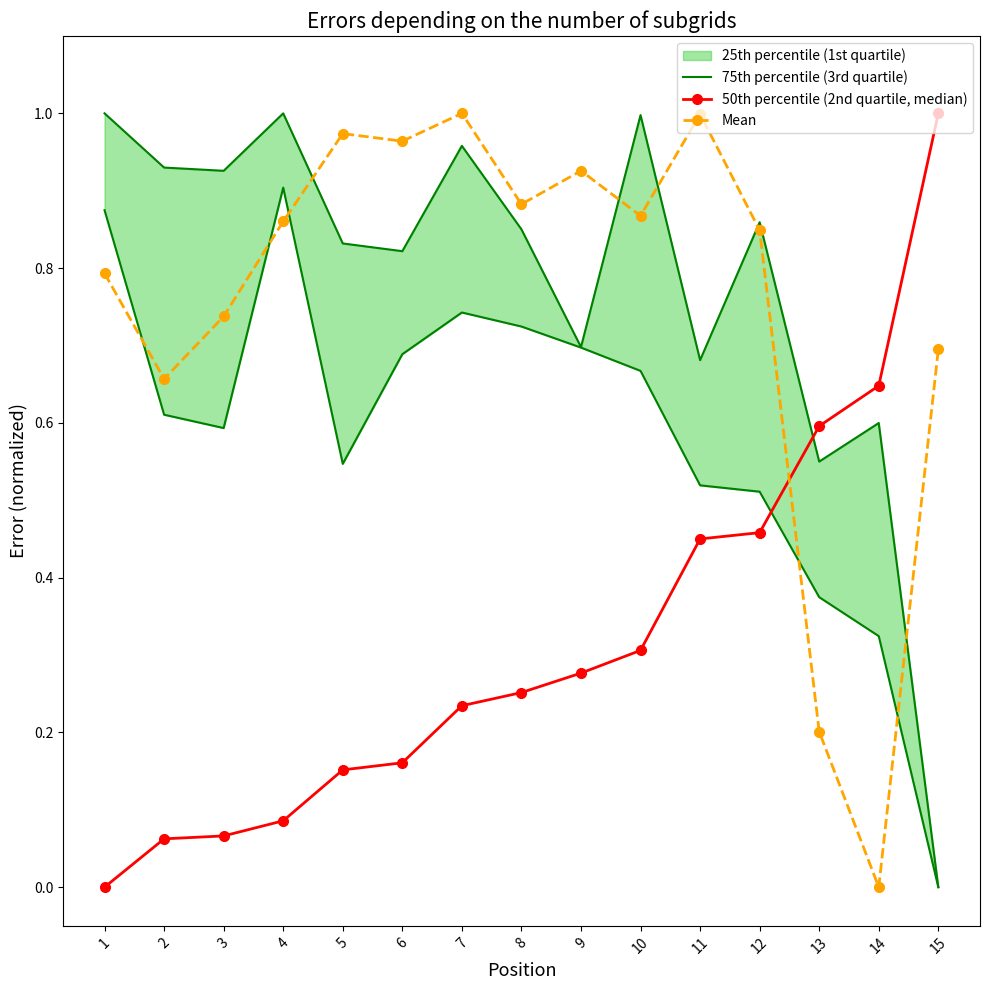

Is this an area chart (filled region under the line)?

No